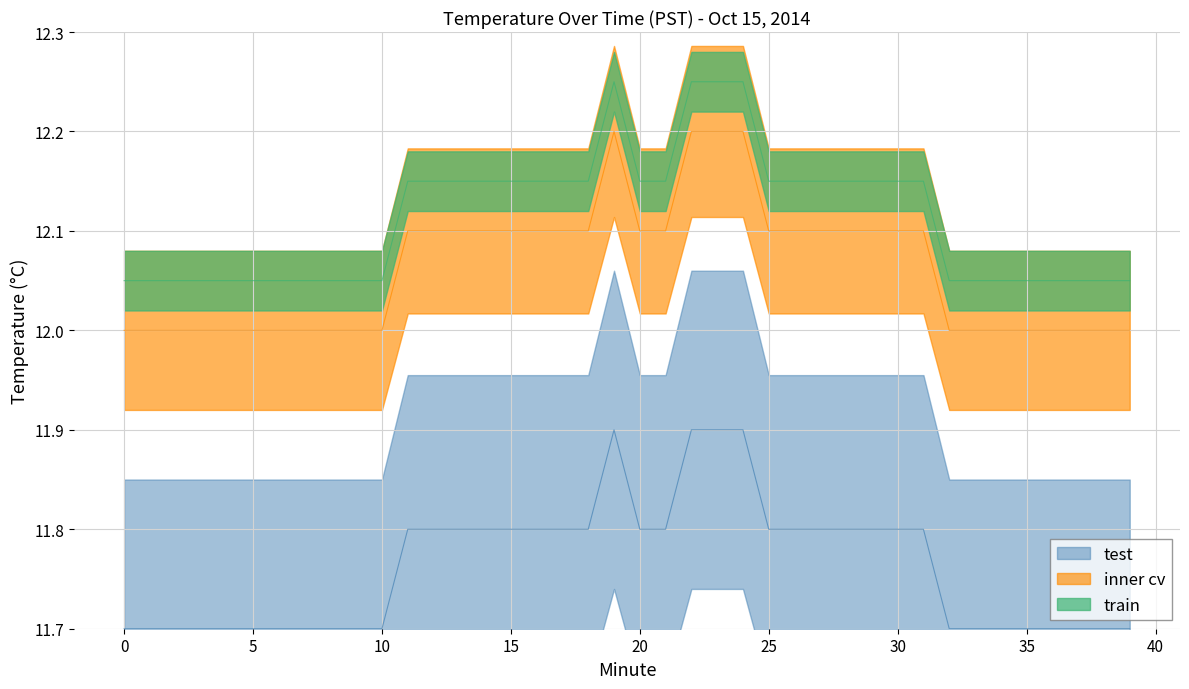

How many values are between 11 and 12?

40